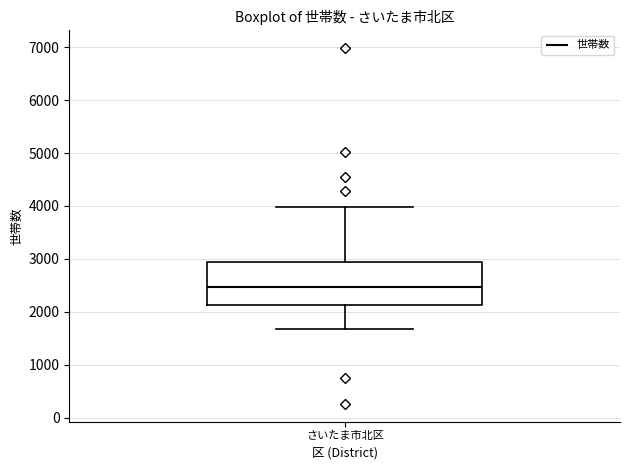

Read this box plot against the y-axis: the position of the median line, the range covered by the box, and the ends of both whiskers. The values are not printed on the chart, so give them approximately, as read against the axis.

median 2500, box 2100 to 2900, whiskers 1700 to 4000